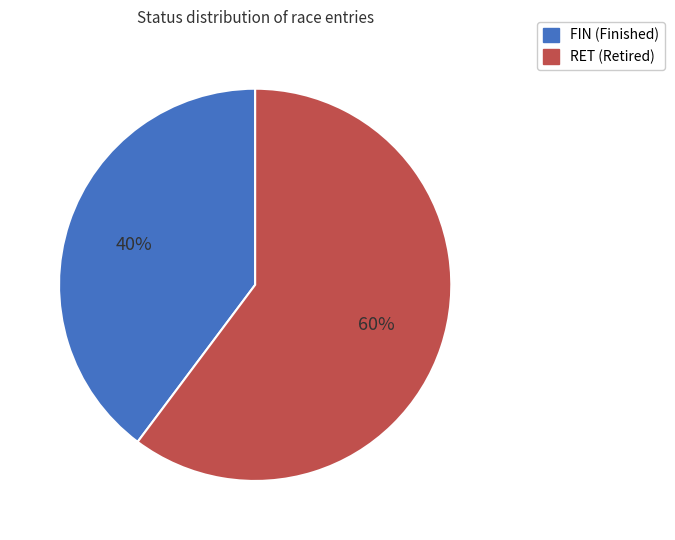

Count the number of slices in the pie.

2